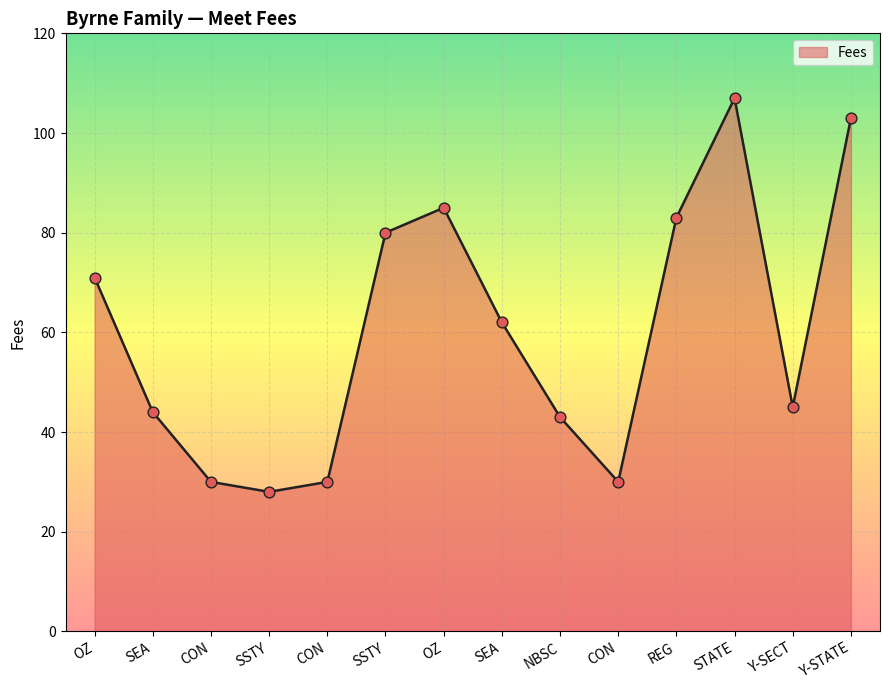

Between OZ and SEA, which is larger?

OZ